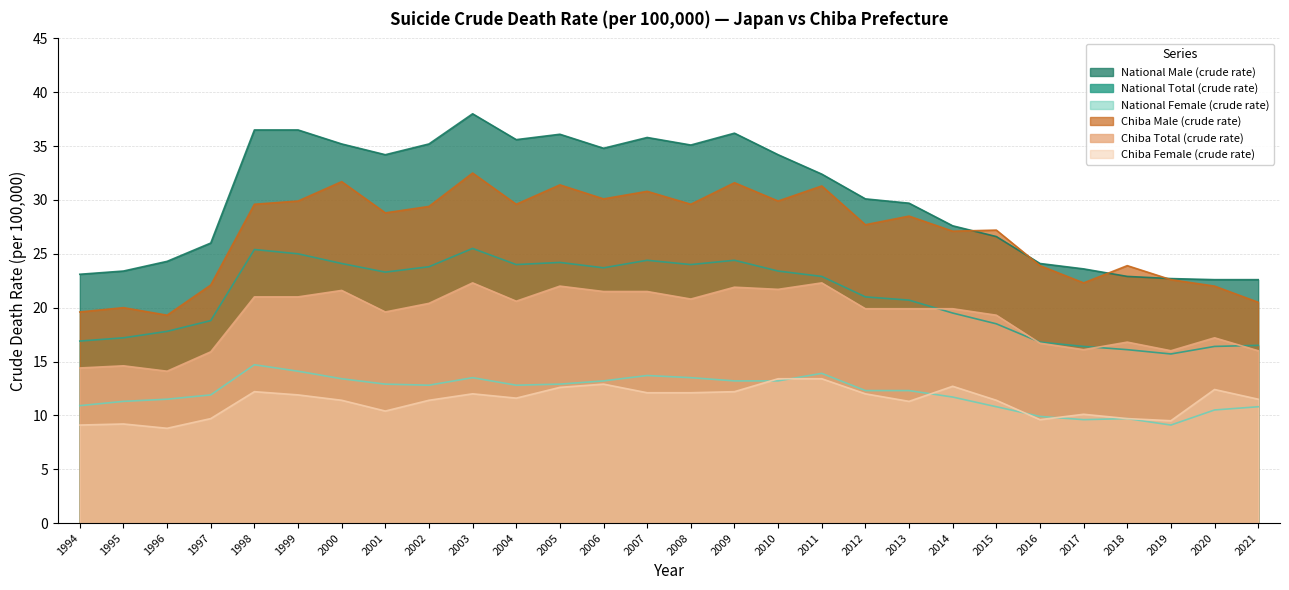

True or false: National Male (crude rate) and Chiba Total (crude rate) intersect in this chart.

False